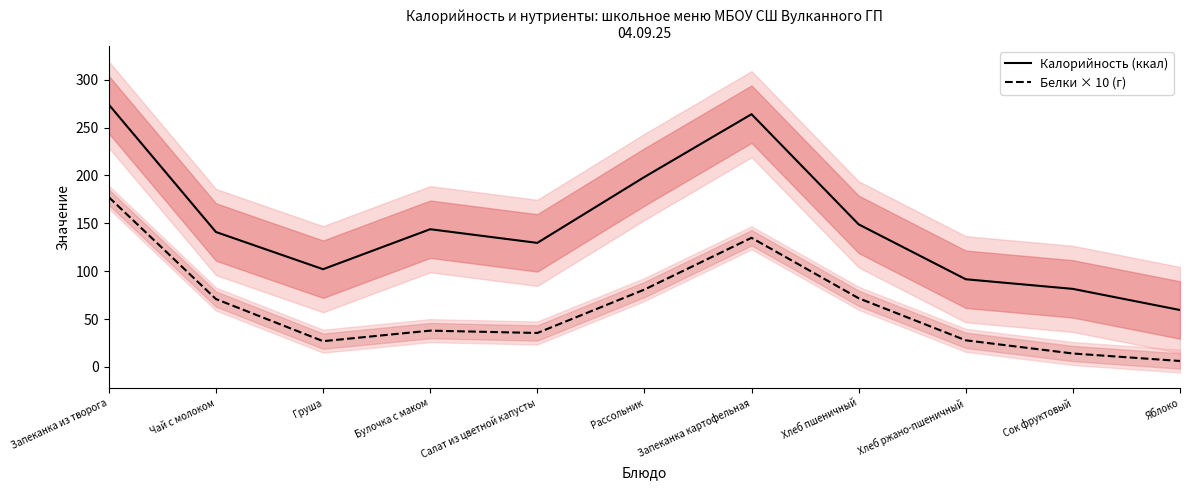

Which category has the highest value across all series?

Запеканка из творога